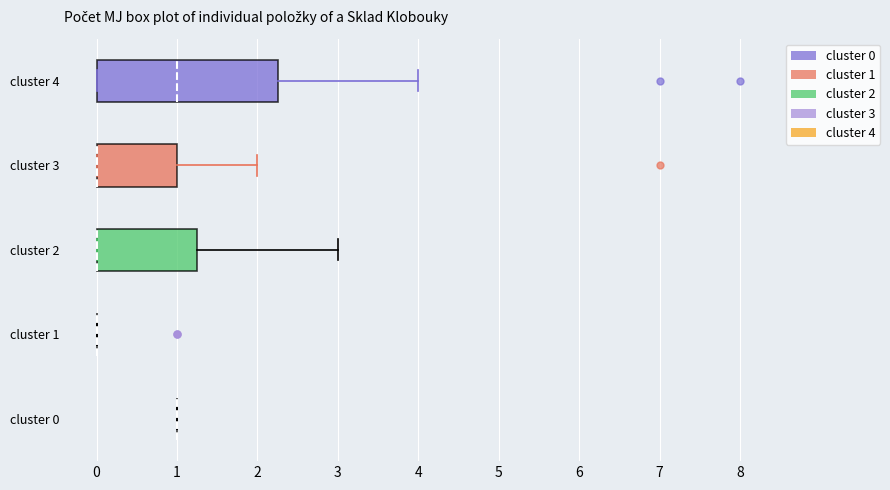

Comparing the boxes themselves (not the whiskers), which one is the widest?

cluster 4